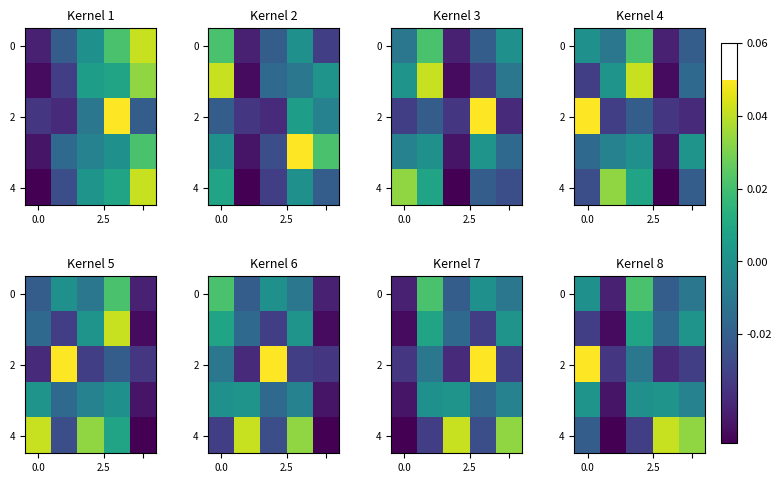

True or false: 2 has a value of 0.0 at 0.0.

False